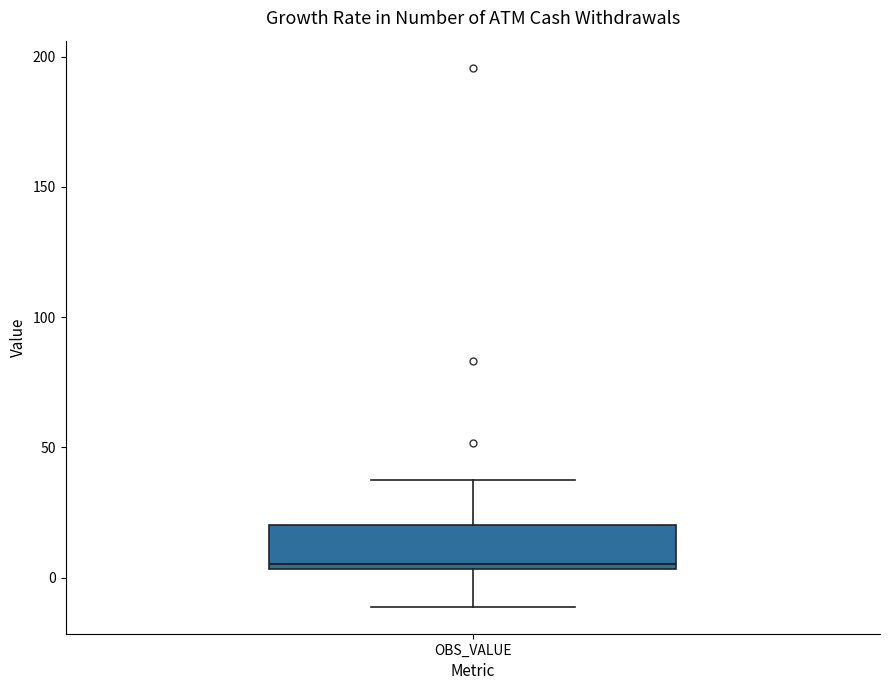

Where does the upper whisker of the box for OBS_VALUE end on the y-axis? The values are not printed on the chart, so give them approximately, as read against the axis.

40